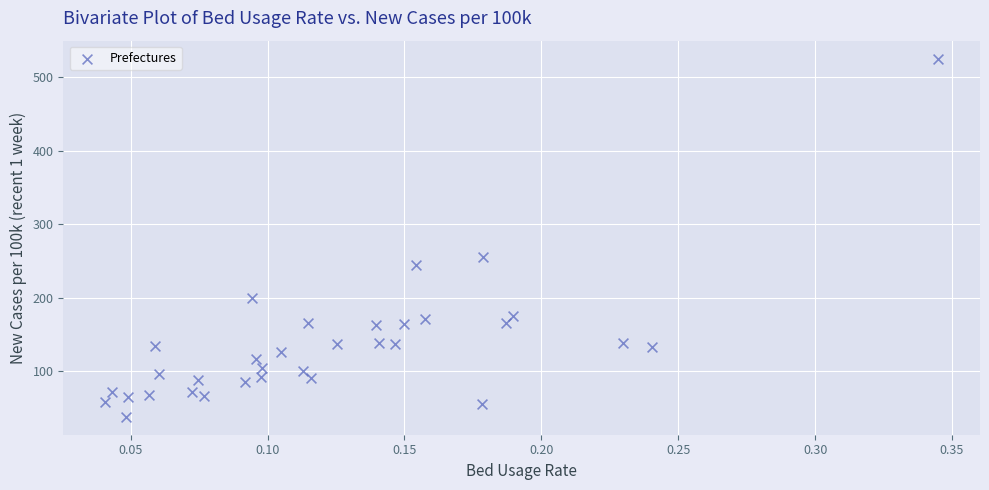

What is the range of X values (max minus min)?

0.3